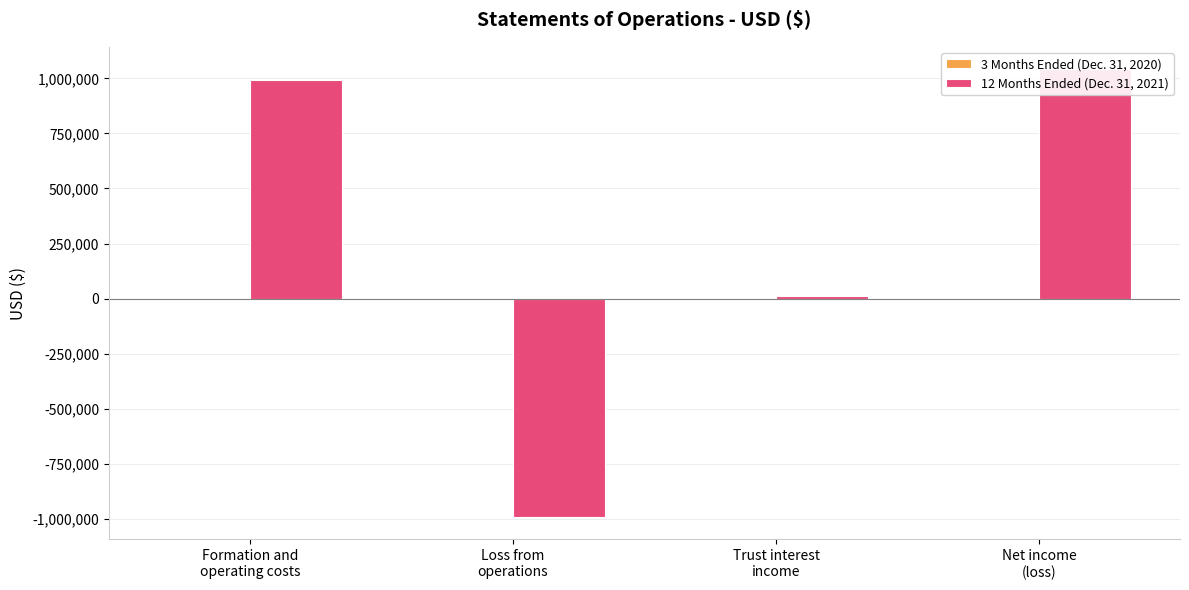

Rank the categories by 3 Months Ended (Dec. 31, 2020) value from lowest to highest.

Loss from
operations, Net income
(loss), Trust interest
income, Formation and
operating costs